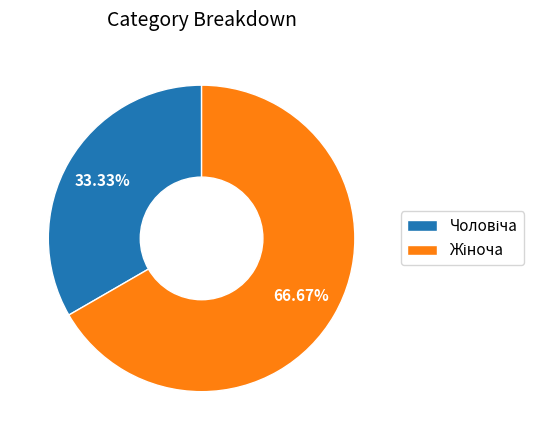

Count the number of slices in the pie.

2